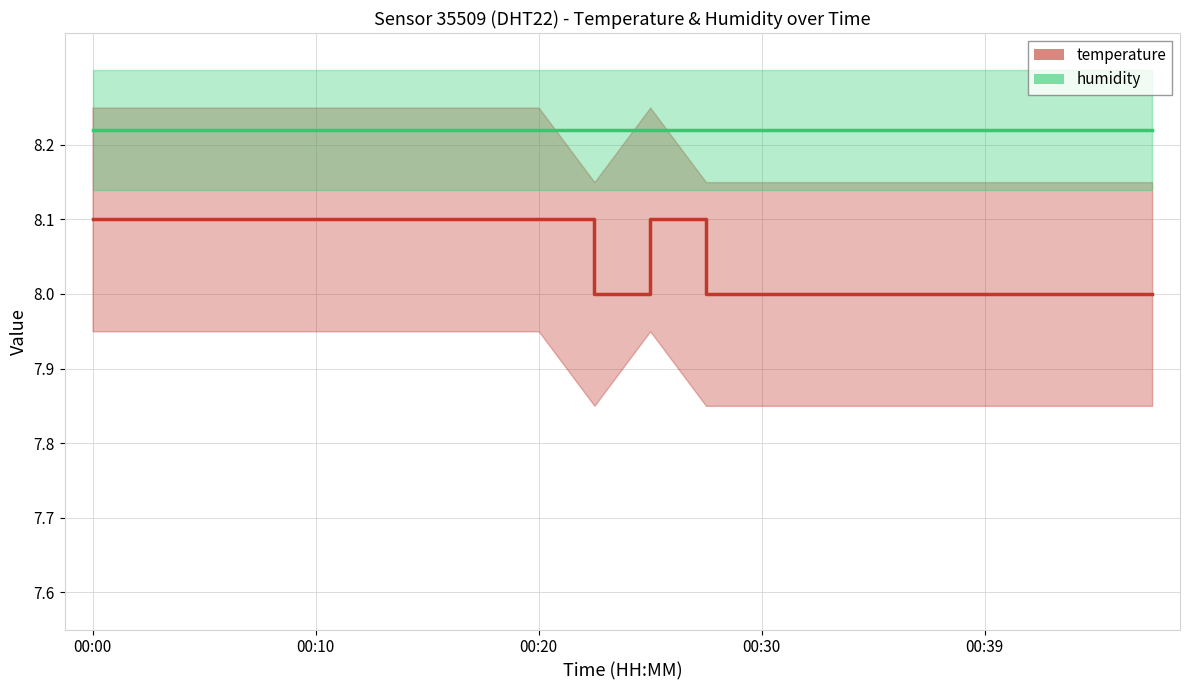

List the series in order of their peak value, lowest first.

temperature, humidity